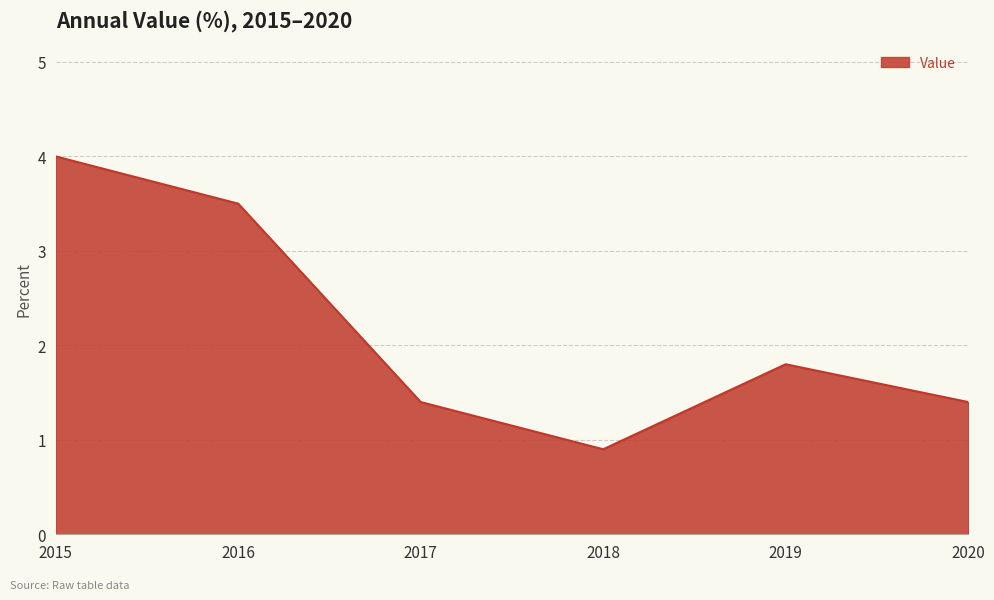

Is it true that the value at 2016 is 6.2?

False